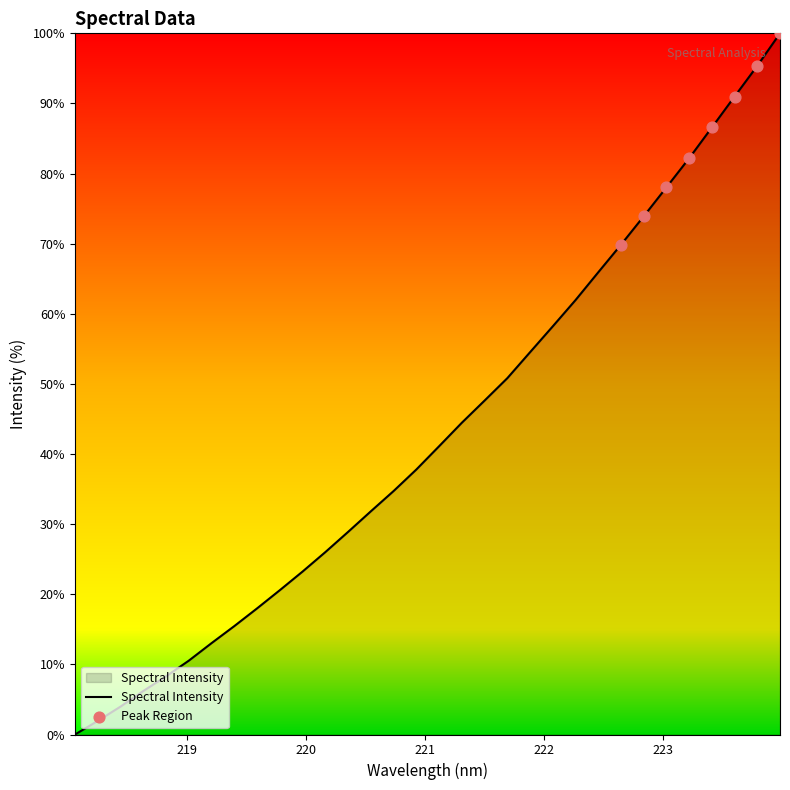

What is the difference between the maximum and minimum values?

100.0